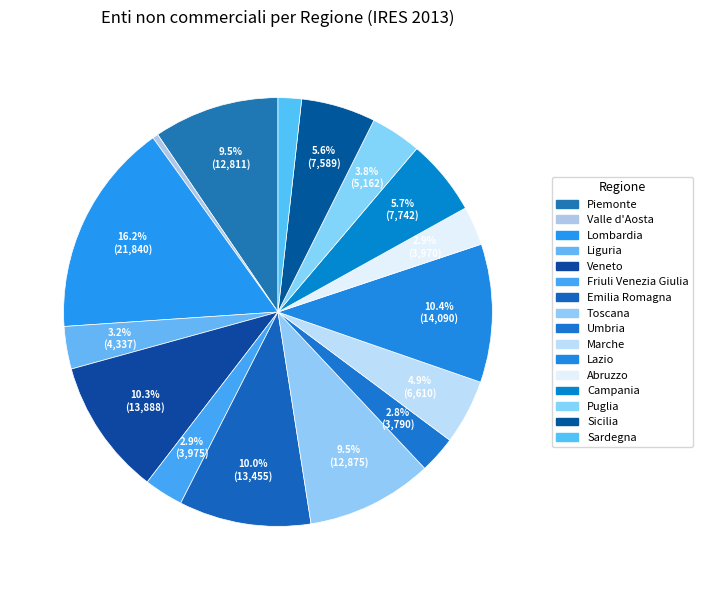

Is Friuli Venezia Giulia the majority of the pie?

No